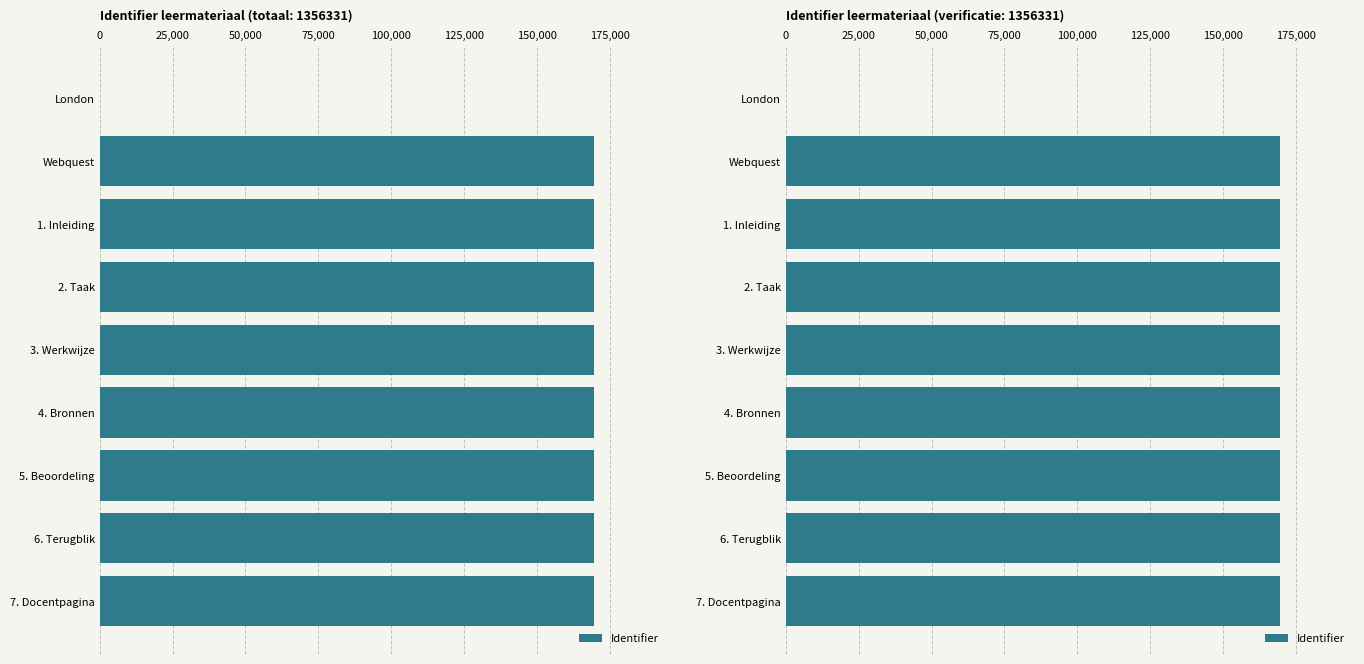

Reading right to left, transcribe all the data shown in this chart.

169545	169544	169543	169542	169541	169540	169539	169537	0